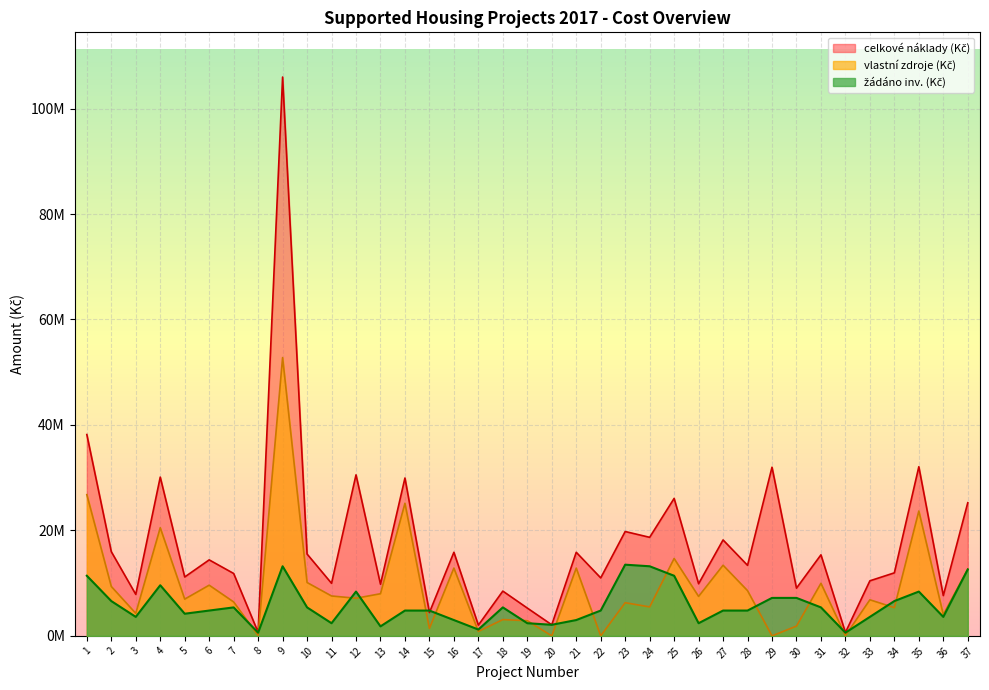

Reading right to left, what are all the values shown in this chart?

žádáno inv. (Kč): 12600000	3600000	8400000	6600000	3600000	600000	5400000	7200000	7200000	4800000	4800000	2400000	11400000	13200000	13500000	4800000	3000000	2102906	2400000	5400000	1200000	3000000	4800000	4800000	1800000	8400000	2400000	5400000	13200000	600000	5400000	4800000	4200000	9600000	3600000	6600000	11400000
vlastní zdroje (Kč): 12649884	4037513	23678692	5353224	6841555	39601	9970366	1851632	0	8576525	13394828	7483641	14669704	5490267	6291117	0	12852587	0	2874822	3090951	842702	12852587	1425811	25138937	7993414	7135548	7566422	10119357	52778402	72583	6434452	9613170	6968676	20510056	4266736	9366435	26780975
celkové náklady (Kč): 25249884	7637513	32078692	11953224	10441555	639601	15370366	9051632	31985823	13376525	18194828	9883641	26069704	18690267	19791117	10994379	15852587	2102906	5274822	8490951	2042702	15852587	4425811	29938937	9793414	30535548	9966422	15519357	105978402	672583	11834452	14413170	11168676	30110056	7866736	15966435	38180975